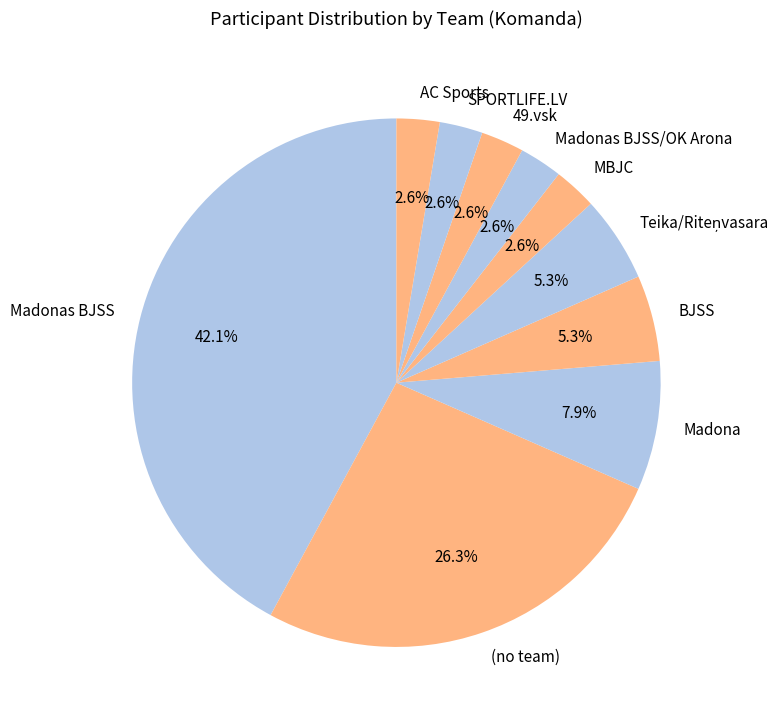

To the nearest percent, what is the difference between the Madona and Madonas BJSS slice percentages?

34%